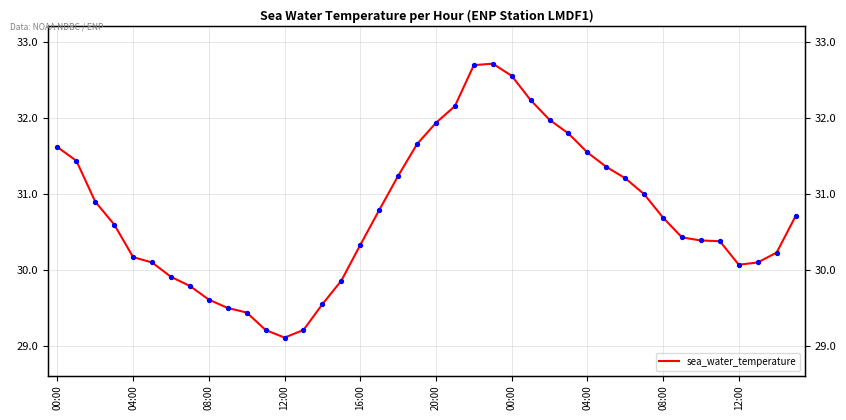

Between 11 and 37, which is larger?

37